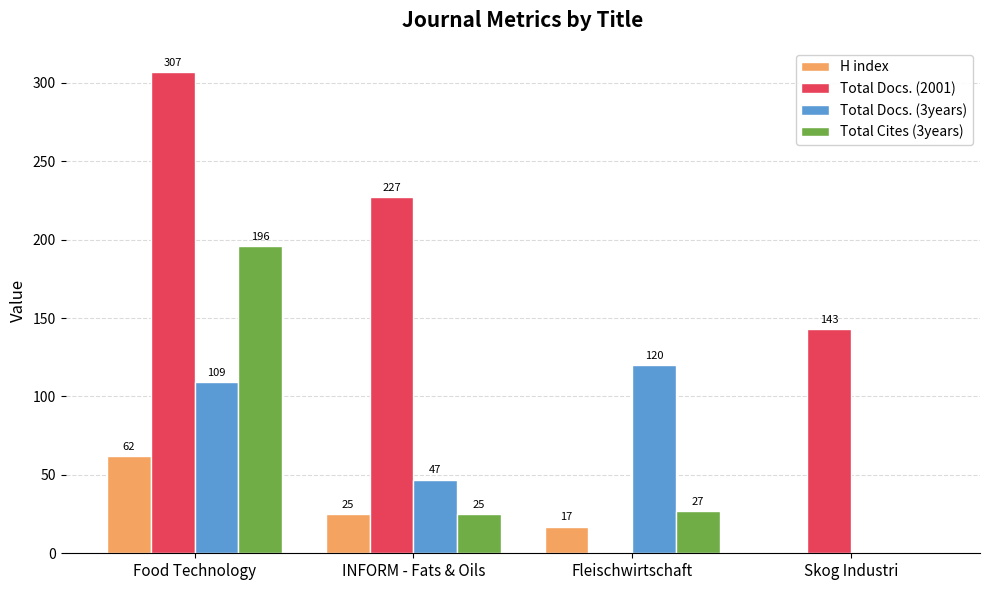

Is the value of Total Docs. (2001) at Skog Industri greater than the value of Total Cites (3years) at Food Technology?

No